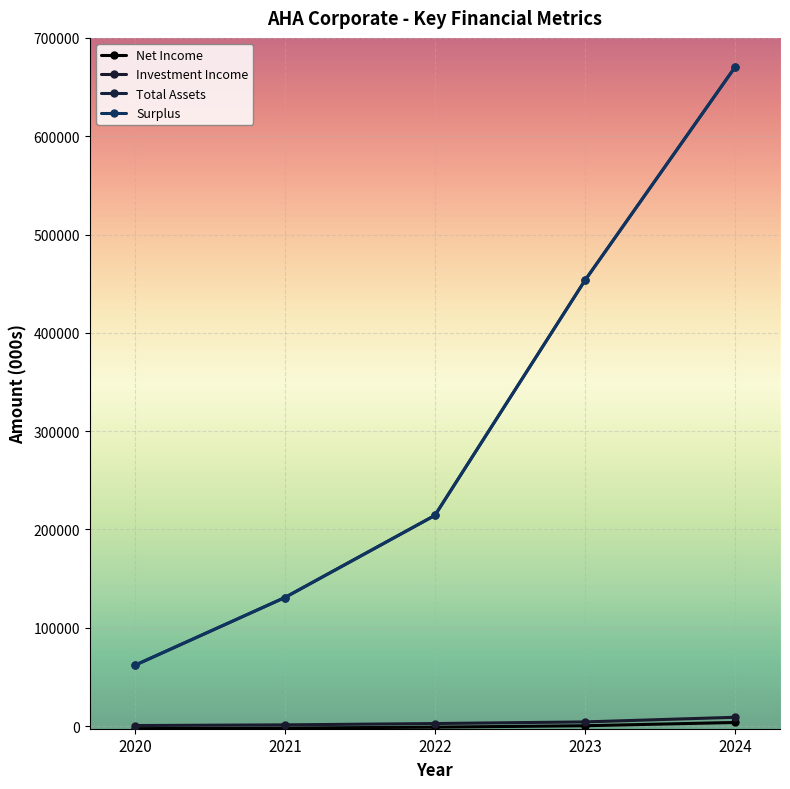

Is this an area chart (filled region under the line)?

No